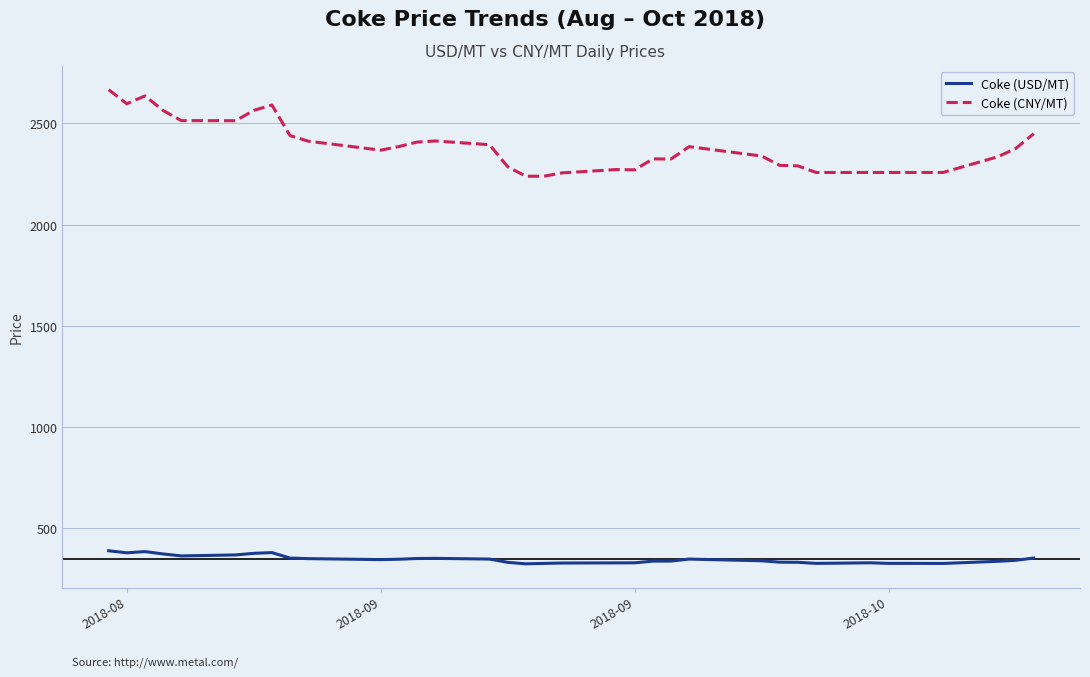

In Coke (USD/MT), how many points are higher than both neighbors (excluding endpoints)?

6